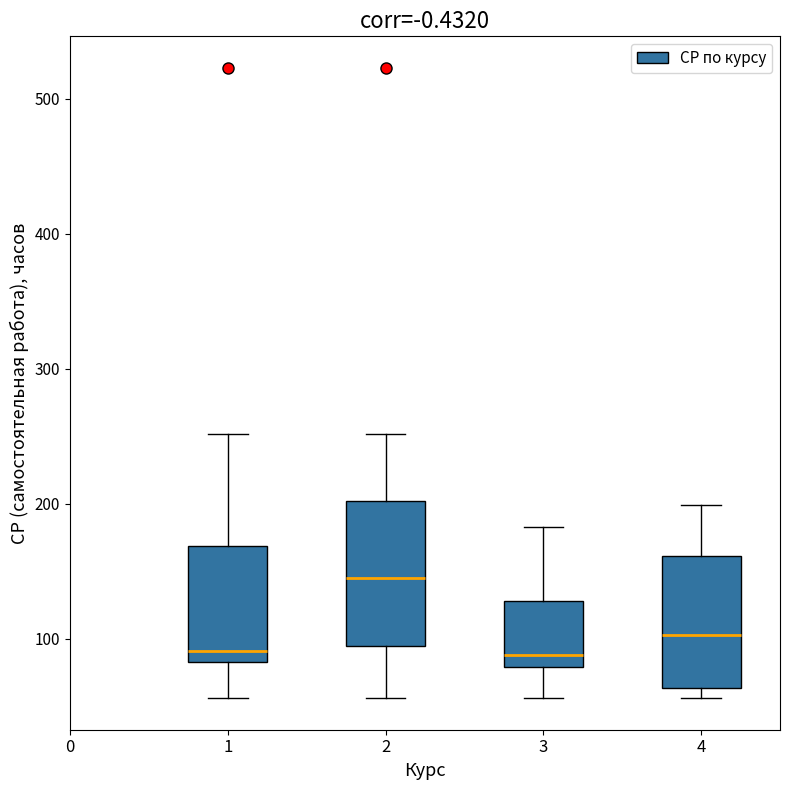

Where is the upper edge of the box at x = 3 on the y-axis? The values are not printed on the chart, so give them approximately, as read against the axis.

130